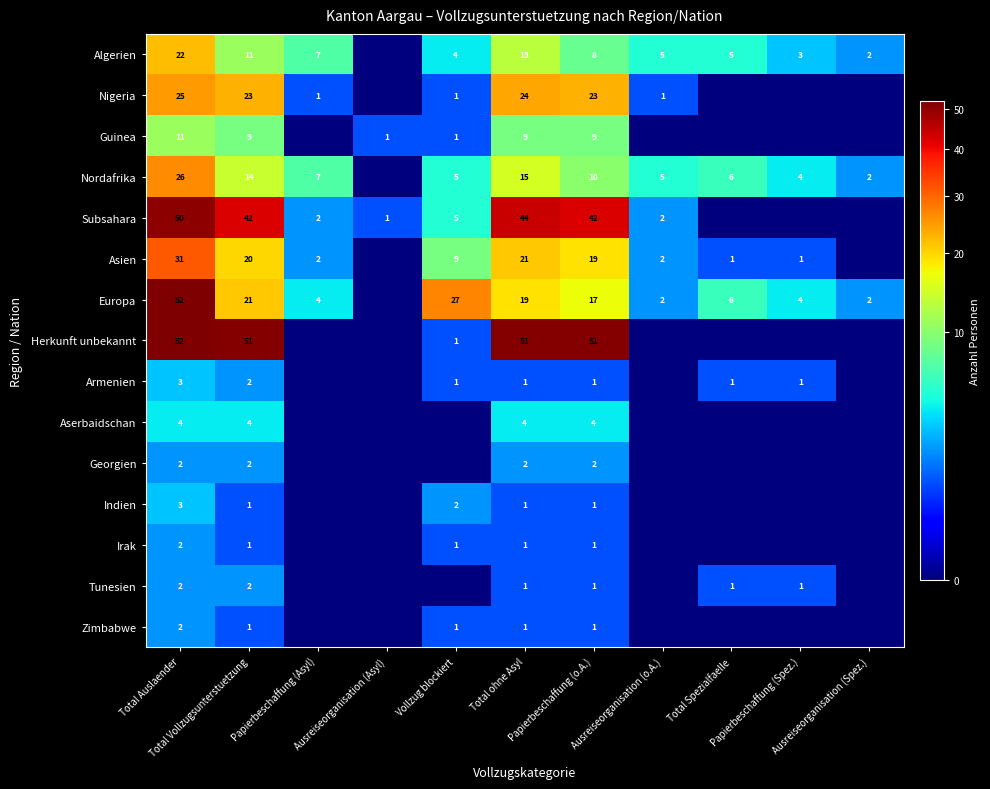

At which label does Nigeria first exceed 1?

Total Auslaender